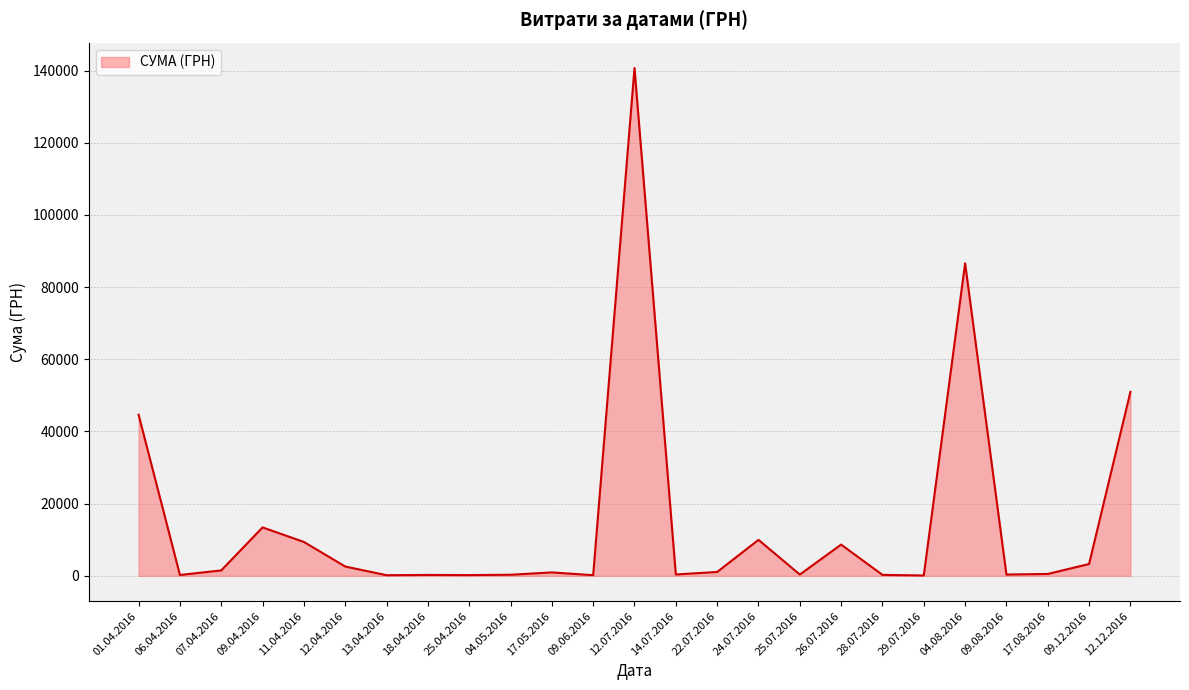

How many lines are shown in the chart?

1